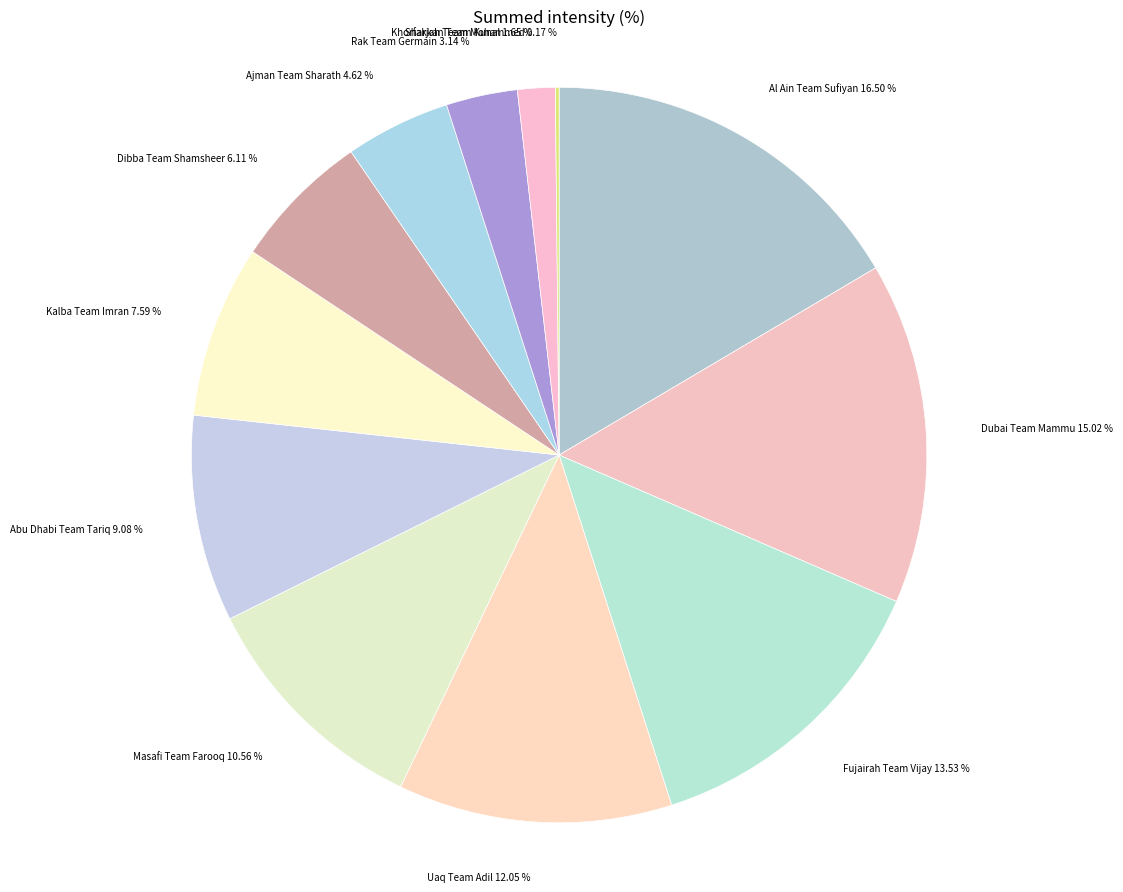

To the nearest percent, what percentage of the pie is Uaq Team Adil?

12%